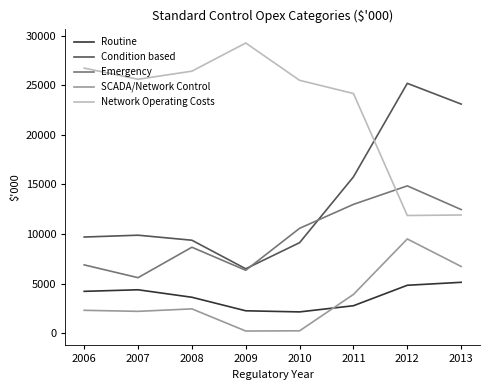

True or false: Emergency and SCADA/Network Control cross at least once.

False